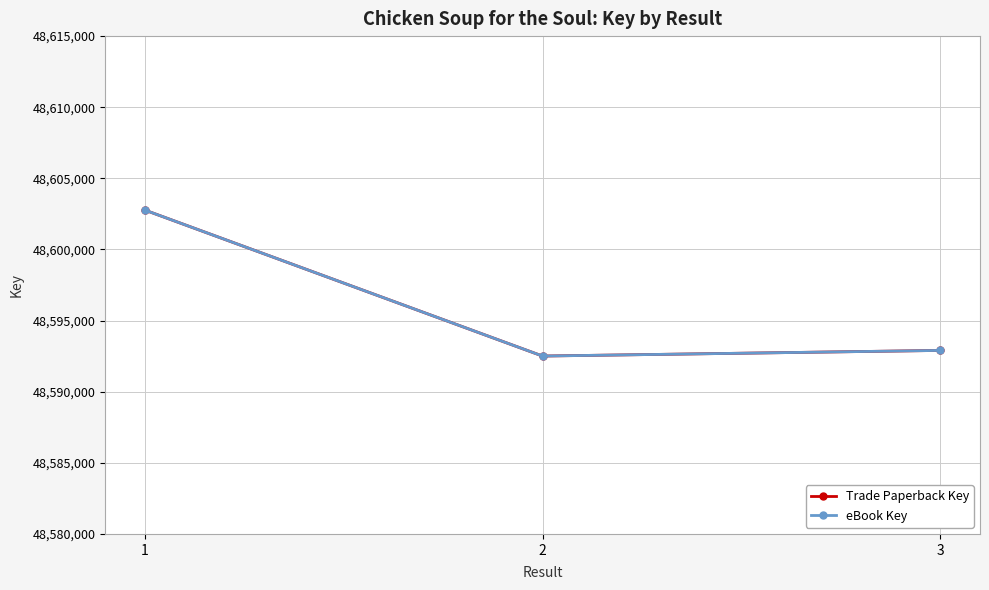

List the labels in order of eBook Key value, smallest first.

2, 3, 1